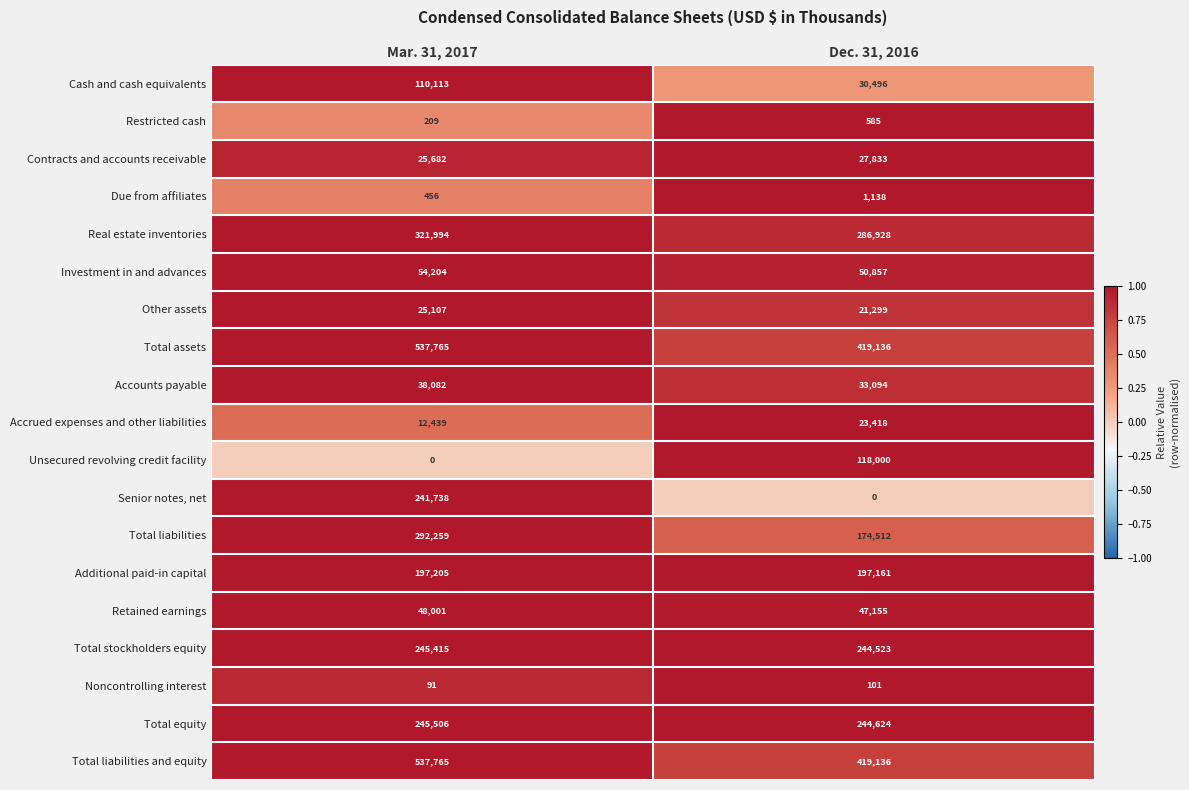

Which series has the widest spread of values?

Senior notes, net